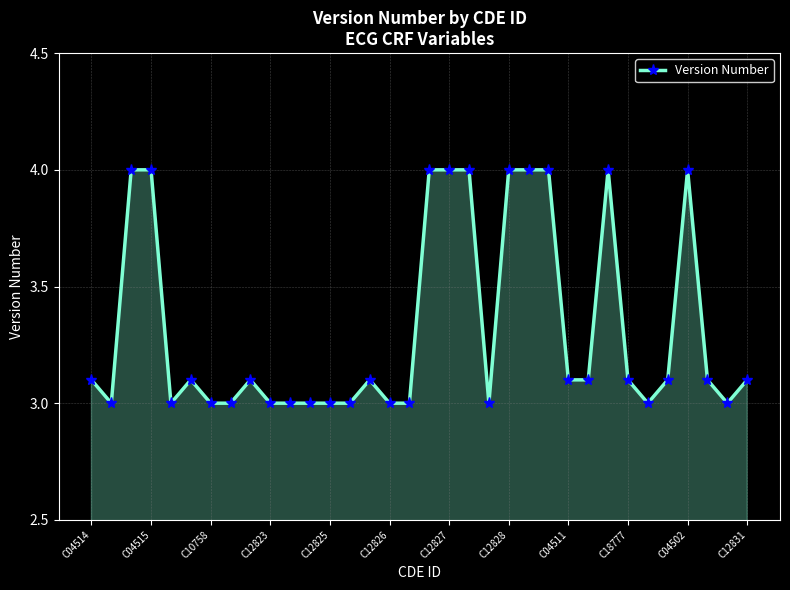

What is the greatest value displayed?

4.0